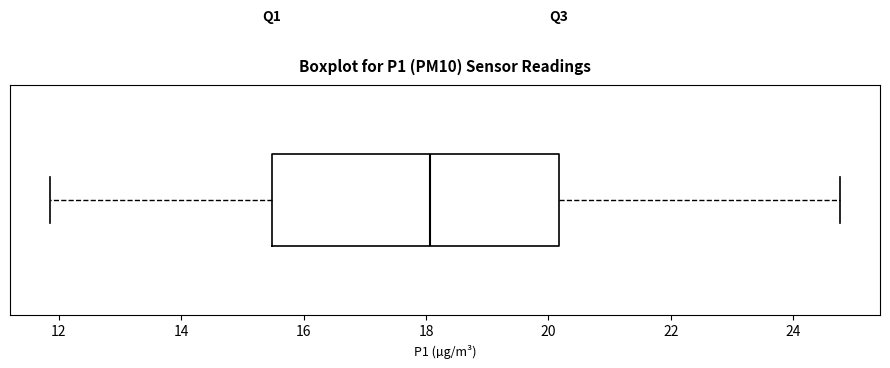

Transcribe this box plot: give where the median line is, the range the box spans, and where the two whiskers end, as read against the x-axis. The values are not printed on the chart, so give them approximately, as read against the axis.

median 18.0, box 15.4 to 20.2, whiskers 11.8 to 24.8